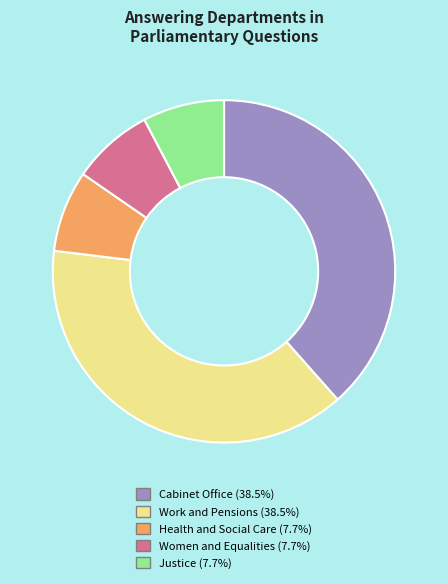

Is there a majority slice in this chart?

No